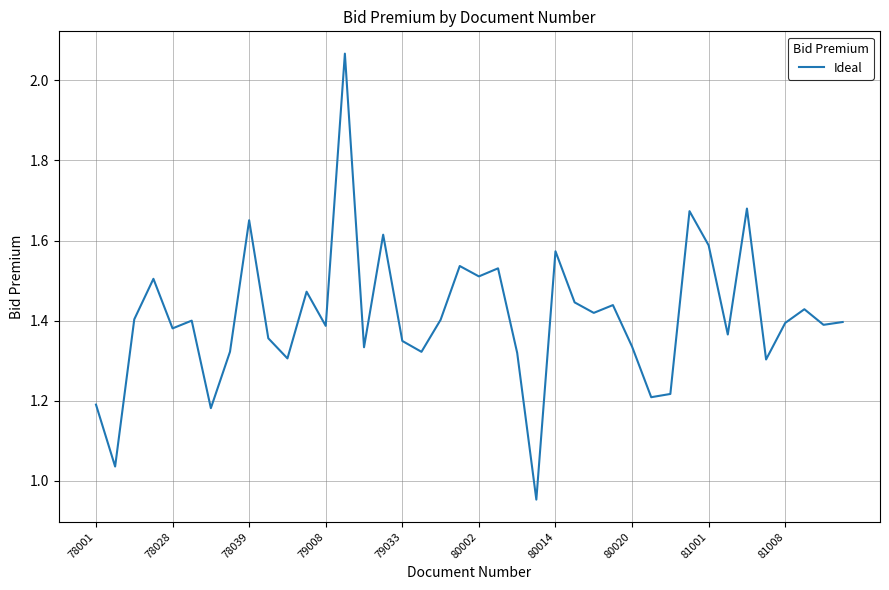

What is the difference between the maximum and minimum values?

1.1